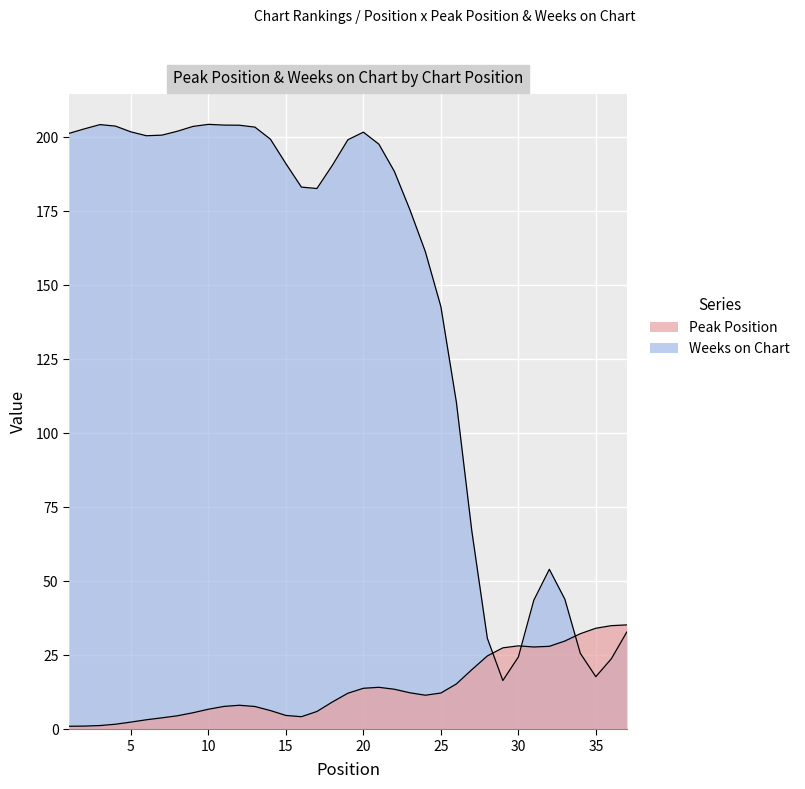

Count the number of categories in the chart.

37